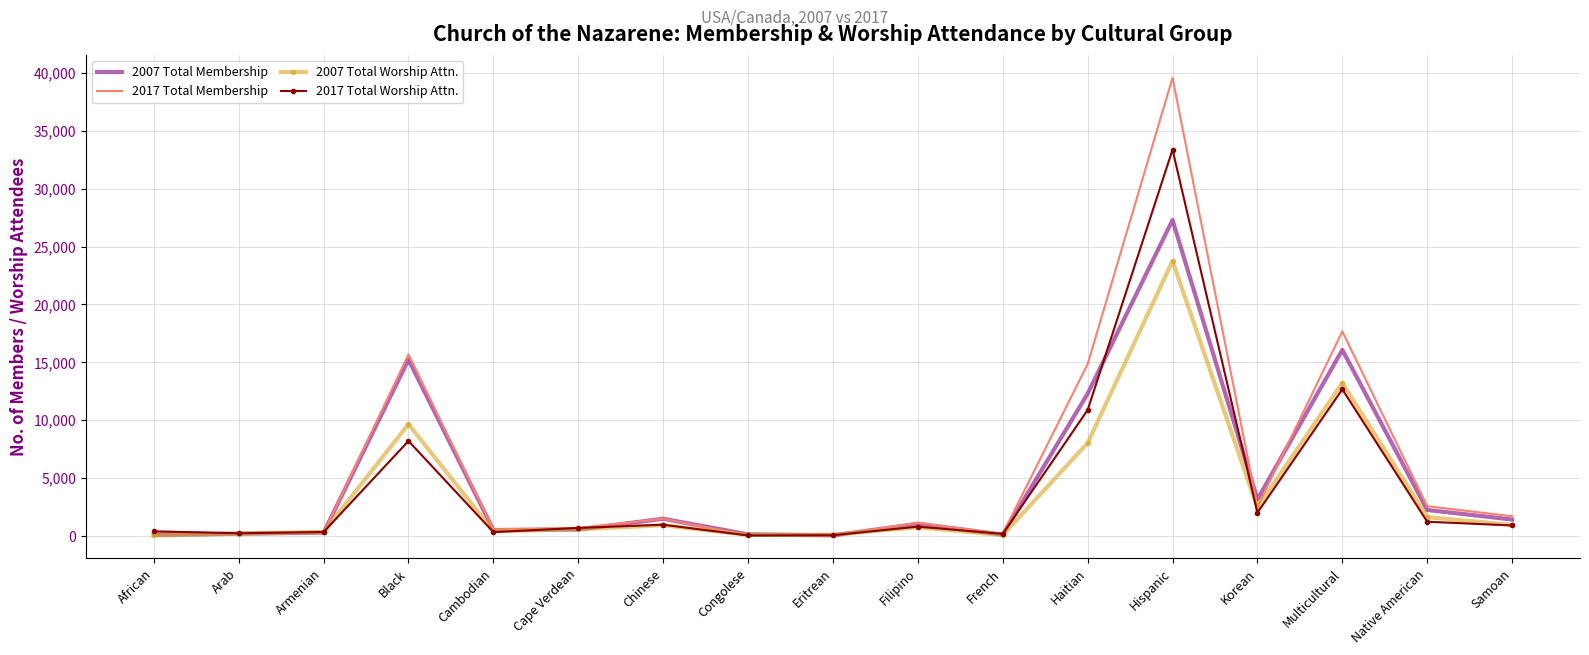

What is the total value across all series at Filipino?

3763